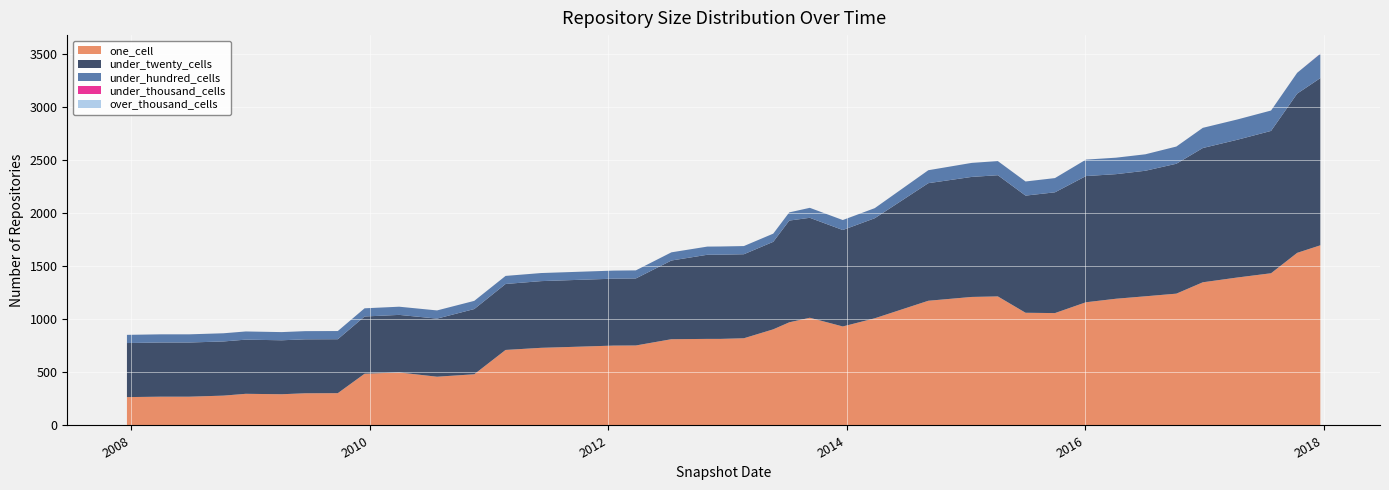

Reading right to left, transcribe all the data shown in this chart.

one_cell: 1696	1625	1433	1393	1348	1241	1216	1193	1160	1058	1061	1215	1210	1174	1009	932	1014	971	905	821	815	815	812	753	752	739	731	711	482	459	499	487	304	303	294	298	281	271	271	267
under_twenty_cells: 1574	1499	1340	1297	1264	1223	1182	1173	1188	1137	1103	1141	1130	1107	942	908	941	958	824	791	793	792	741	631	630	629	628	621	614	547	542	539	508	508	508	510	510	510	510	509
under_hundred_cells: 229	196	192	191	190	162	155	155	155	134	133	133	132	122	95	94	94	77	77	77	77	77	77	76	76	76	76	76	77	77	77	77	77	77	77	77	77	77	77	77
under_thousand_cells: 1	0	0	0	0	0	0	0	0	0	0	0	0	0	0	0	0	0	0	0	0	0	0	0	0	0	0	0	0	0	0	0	0	0	0	0	0	0	0	0
over_thousand_cells: 0	0	0	0	0	0	0	0	0	0	0	0	0	0	0	0	0	0	0	0	0	0	0	0	0	0	0	0	0	0	0	0	0	0	0	0	0	0	0	0